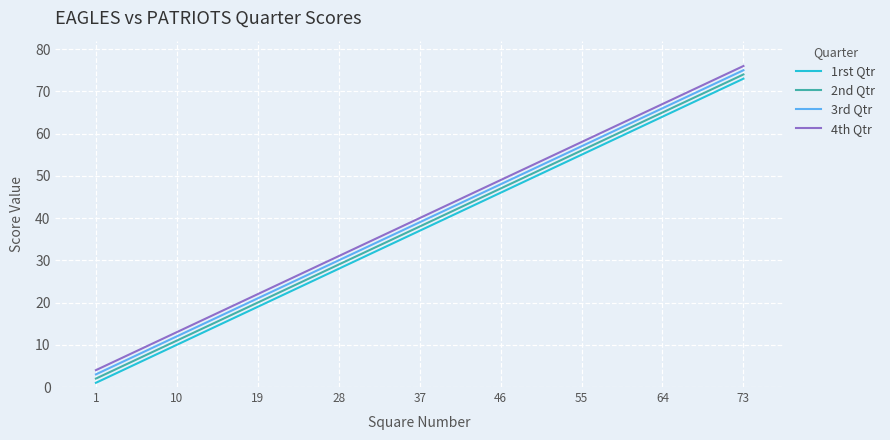

What is the difference between the second highest and second lowest values in the 4th Qtr series?

54